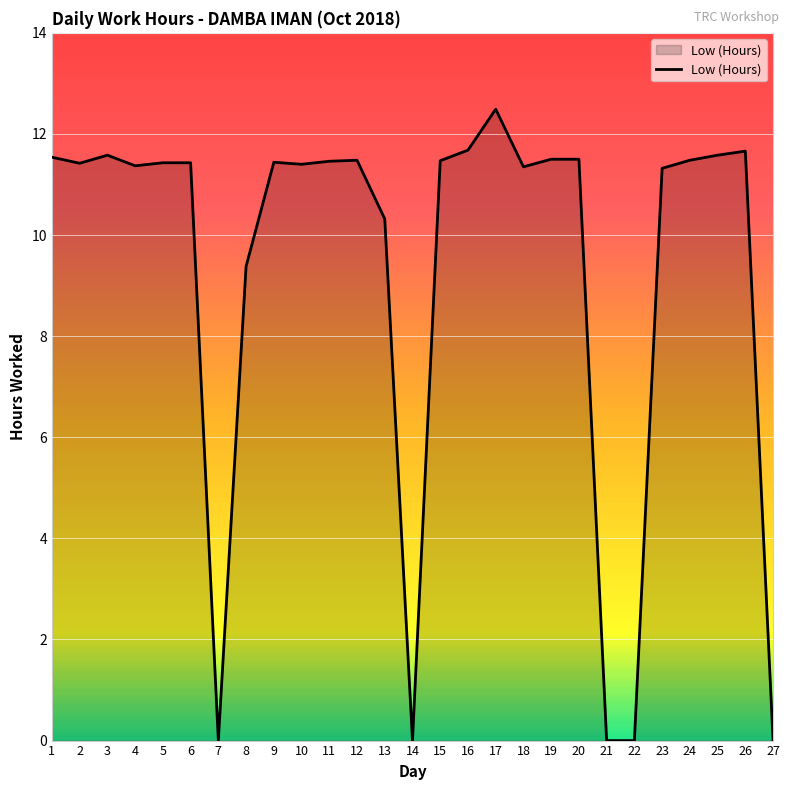

Approximately how many times larger is the value at 6 compared to 17?

0.9